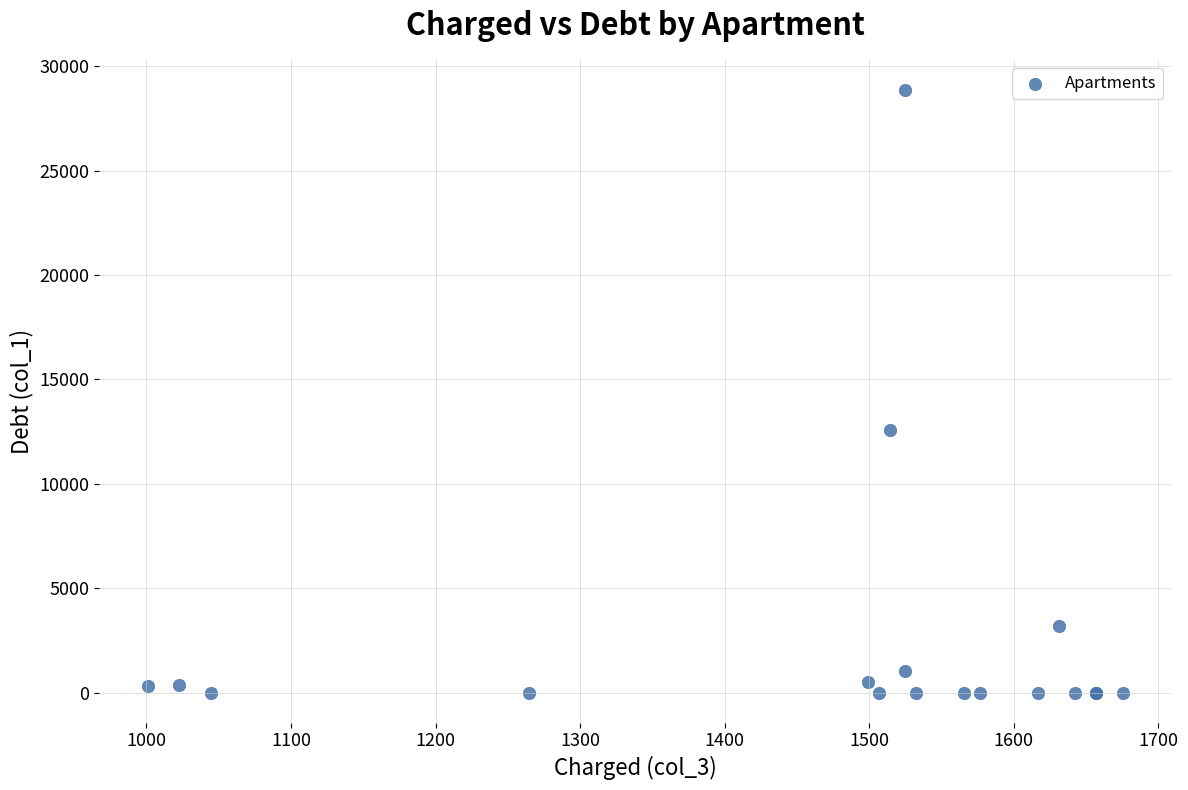

What Y value in the scatter plot is closest to 14431?

12578.4